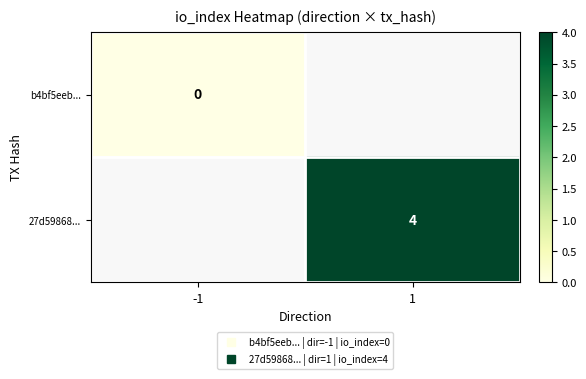

Which label corresponds to the smallest value in the chart?

-1